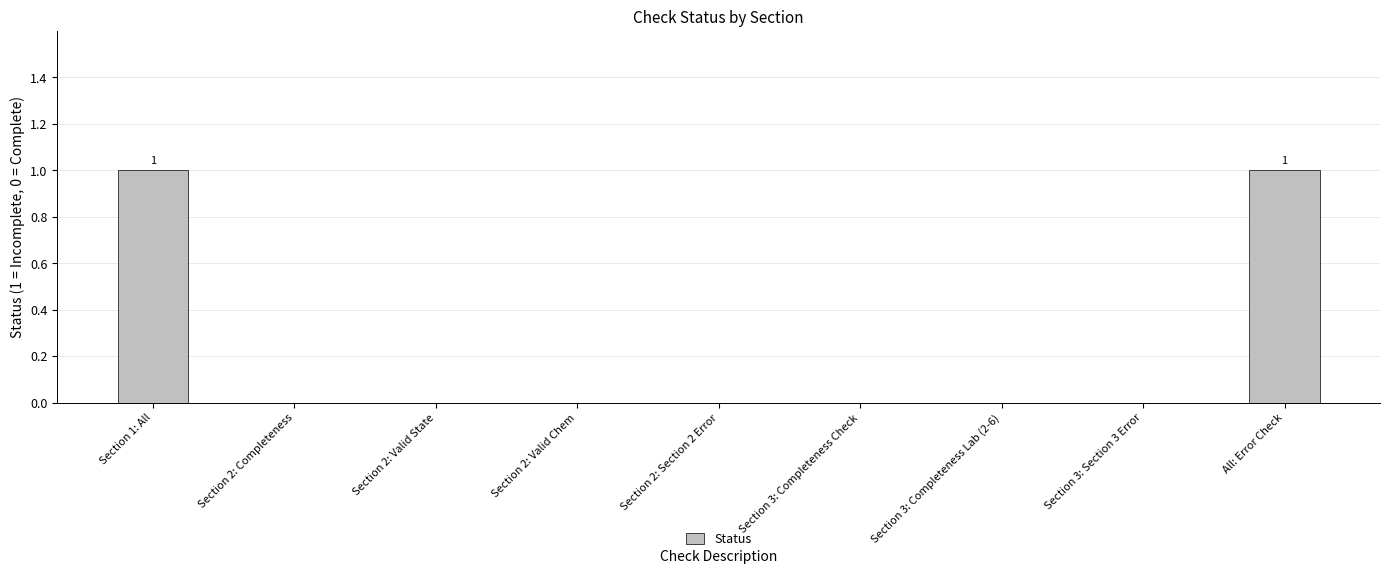

True or false: the data shows -1 at Section 2: Valid State.

False